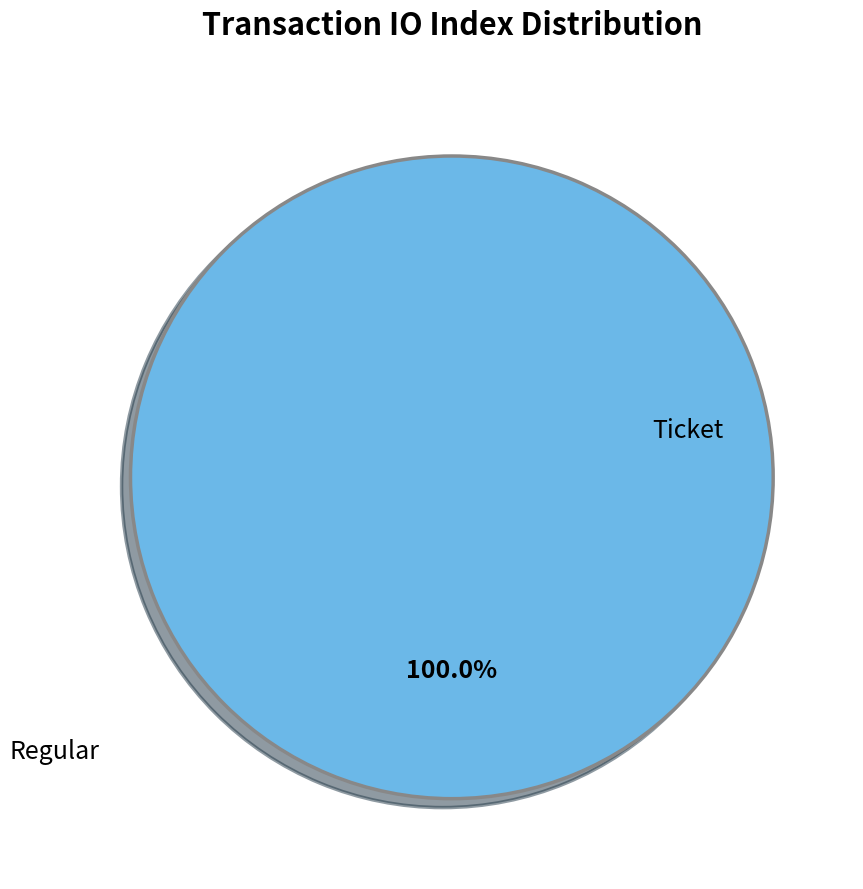

What is the change in value from Ticket to Regular?

+20